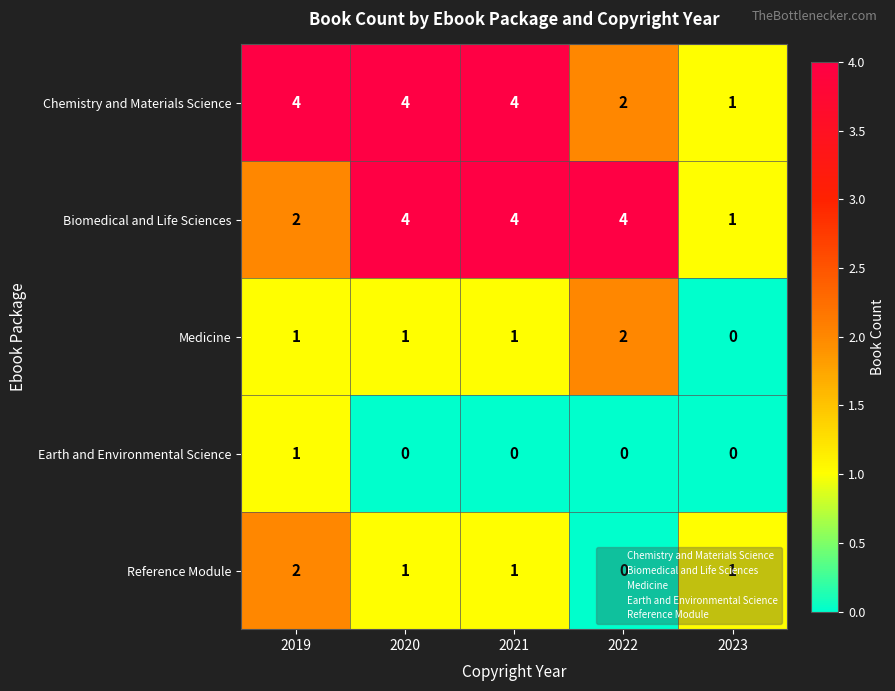

Count the Biomedical and Life Sciences values in the range 2 to 4.

4